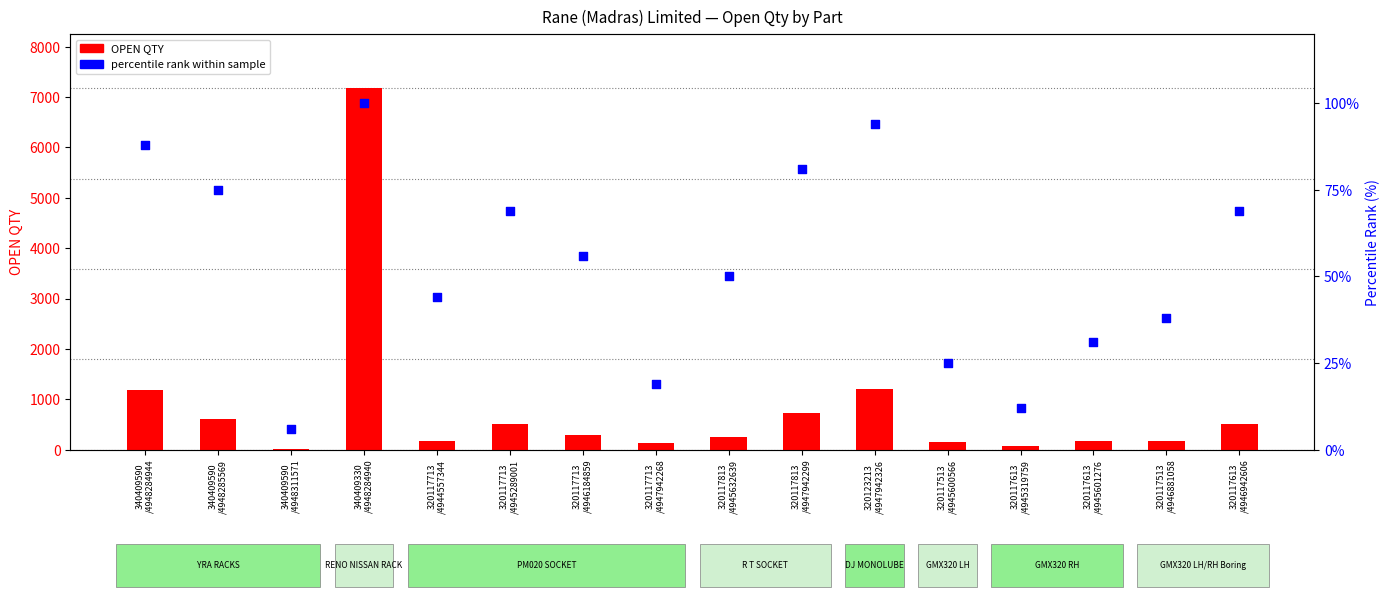

Is the value of percentile rank within sample at 320117813
/4945632639 greater than the value of OPEN QTY at 320117713
/4944557344?

No